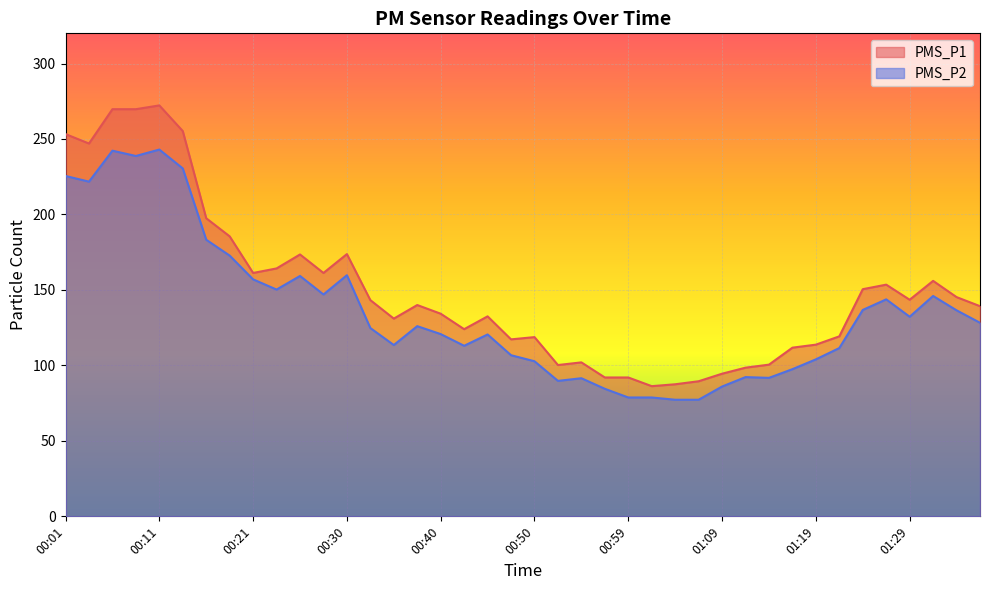

At 00:38, list the series in order from smallest to largest.

PMS_P2, PMS_P1